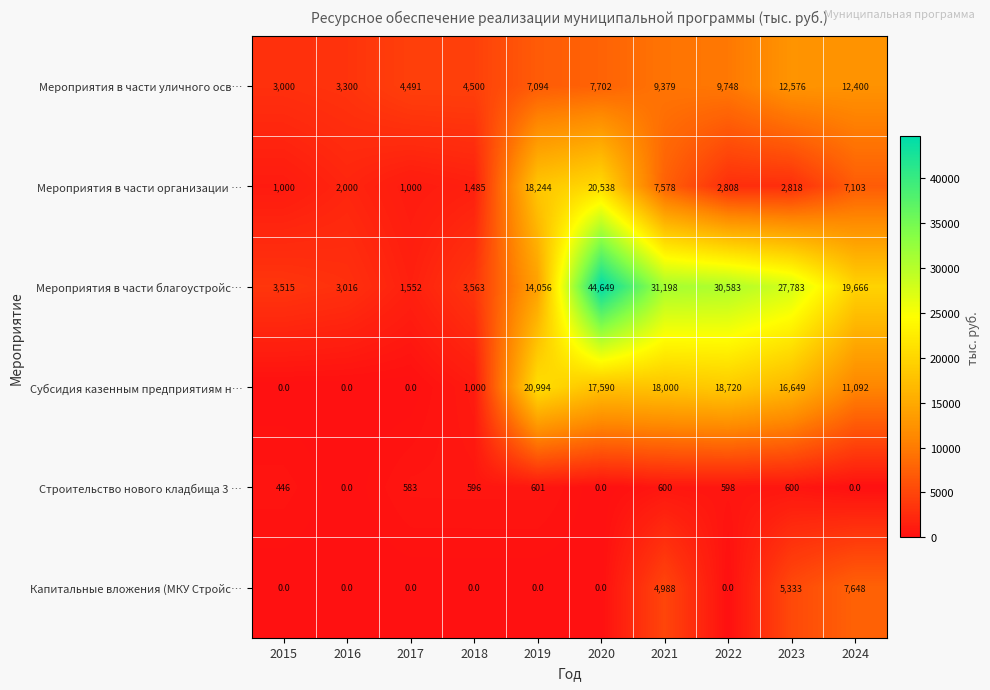

The value of Мероприятия в части благоустройс… at 2022 is 16364. True or false?

False